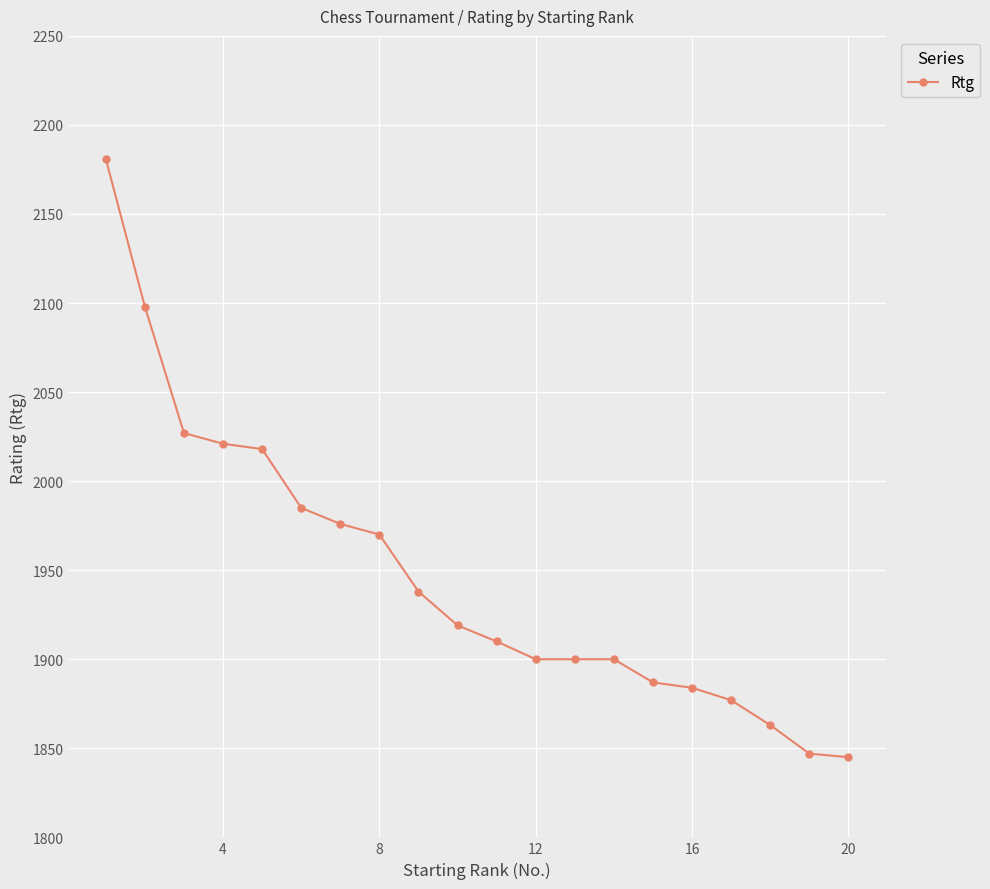

What is the value of the 10th point from the left?

1919